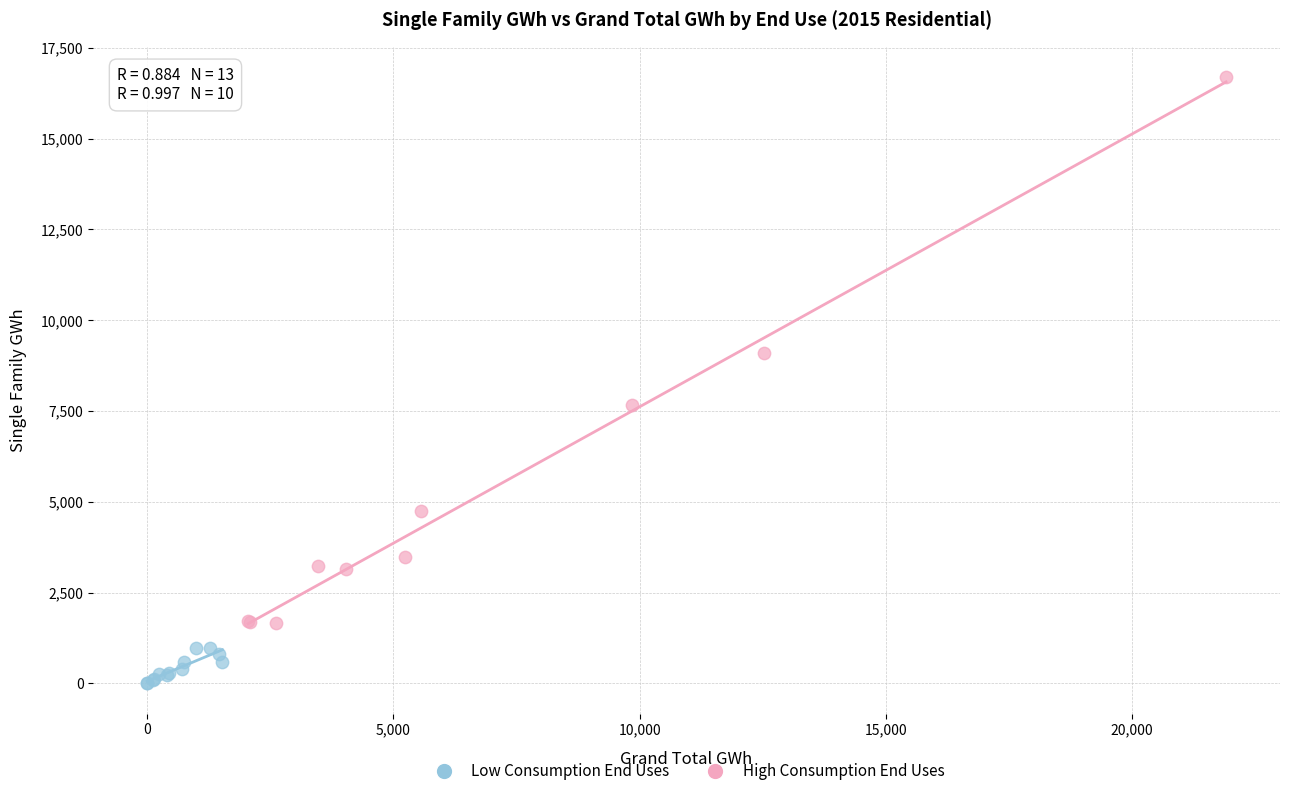

Which series contains the highest Y value?

High Consumption End Uses